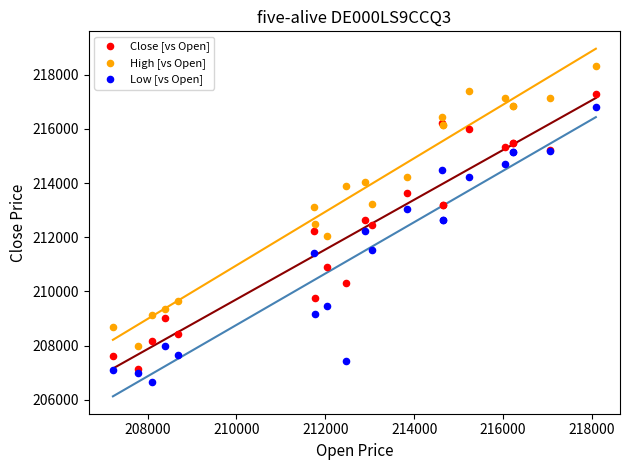

Which series has the largest Y range (max minus min)?

High [vs Open]